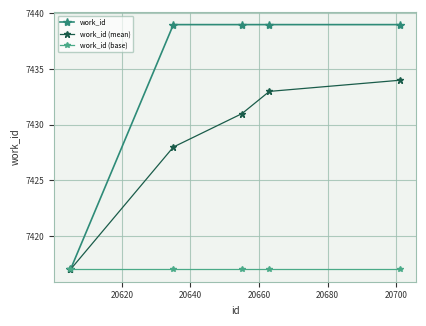

Reading left to right, list all the values displayed in this chart.

work_id: 7417	7439	7439	7439	7439
work_id (mean): 7417	7428	7431	7433	7434
work_id (base): 7417	7417	7417	7417	7417